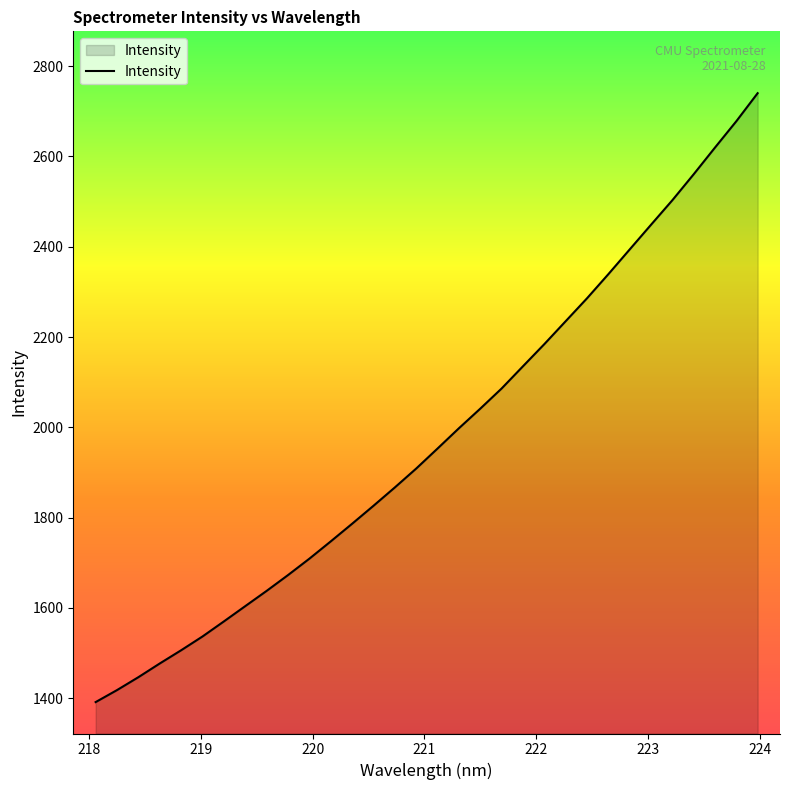

True or false: the data has more than 2 interior local peaks.

False